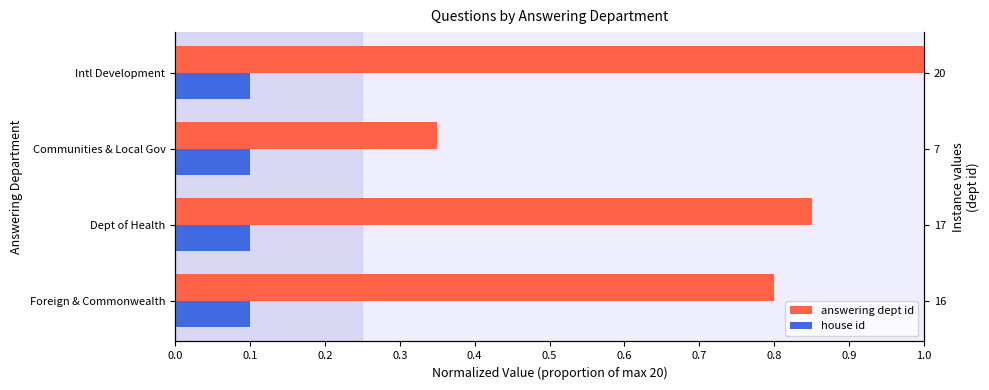

What is the value of the answering dept id bar at the 1st from the left?

0.8